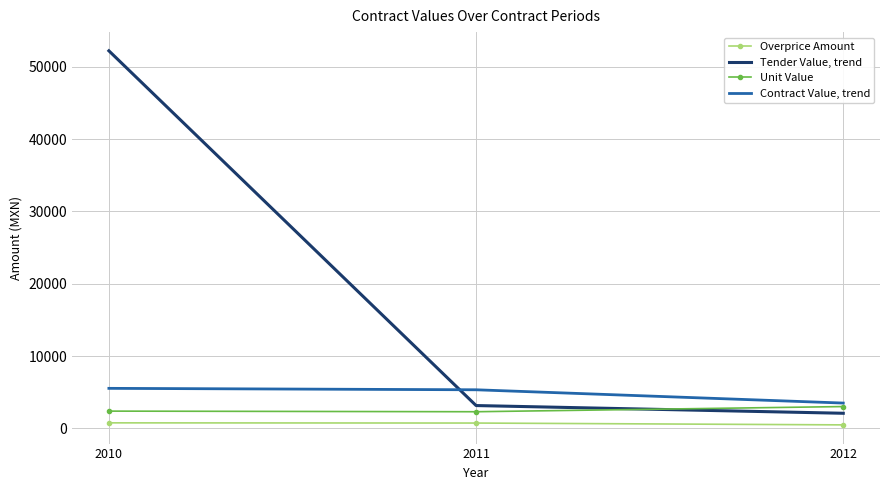

Which label corresponds to the largest value in the chart?

2010